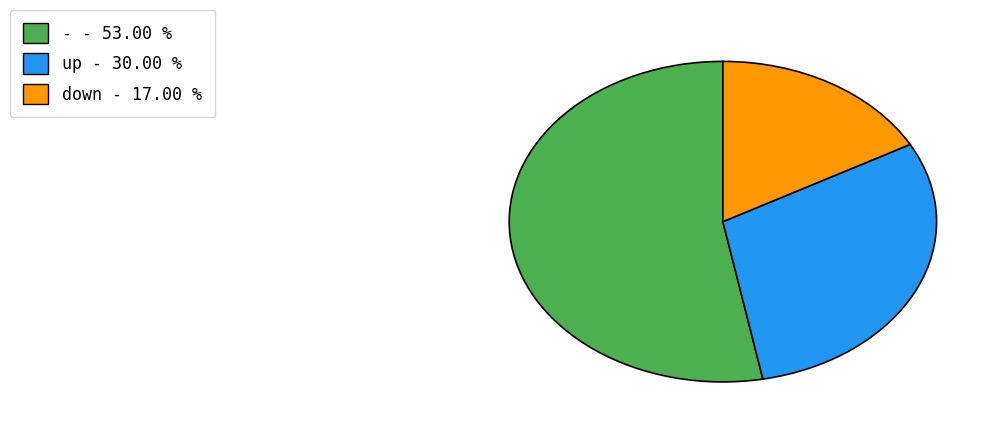

Does up account for over 50% of the chart?

No